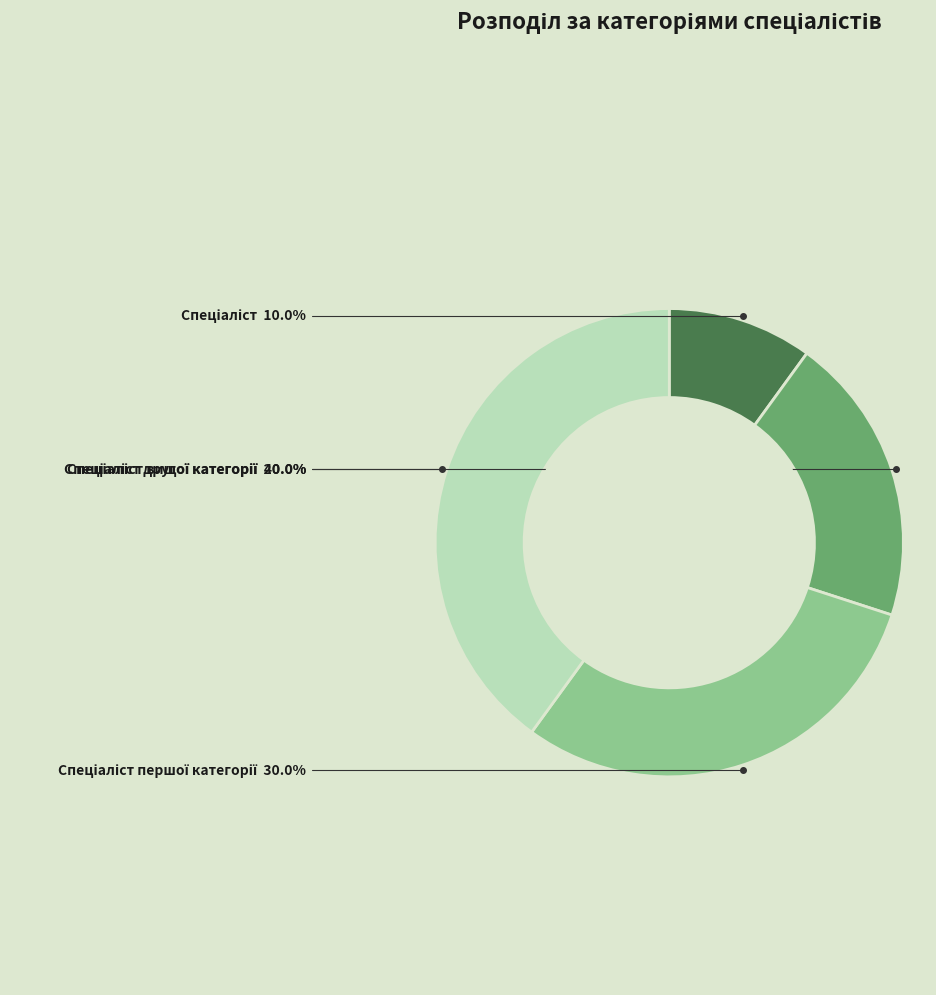

Does any single category account for the majority?

No